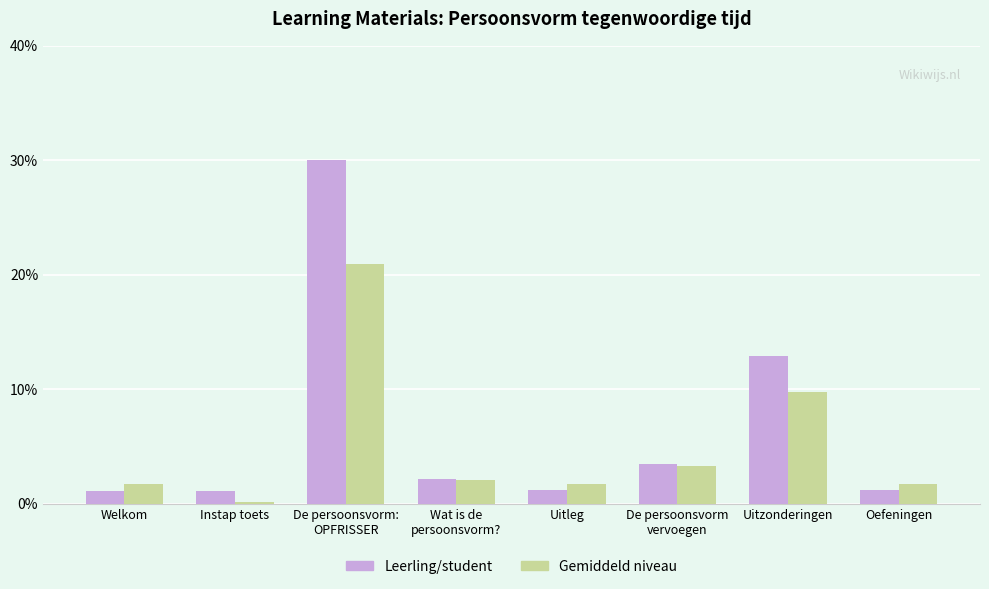

What is the total value across all series at De persoonsvorm:
OPFRISSER?

50.9